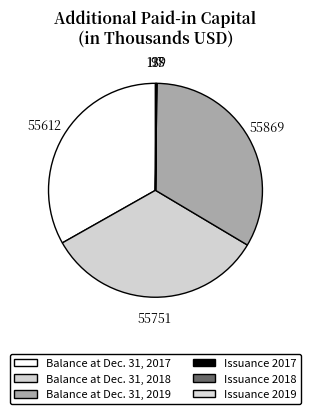

The Issuance 2019 slice represents 0% of the pie. True or false?

True